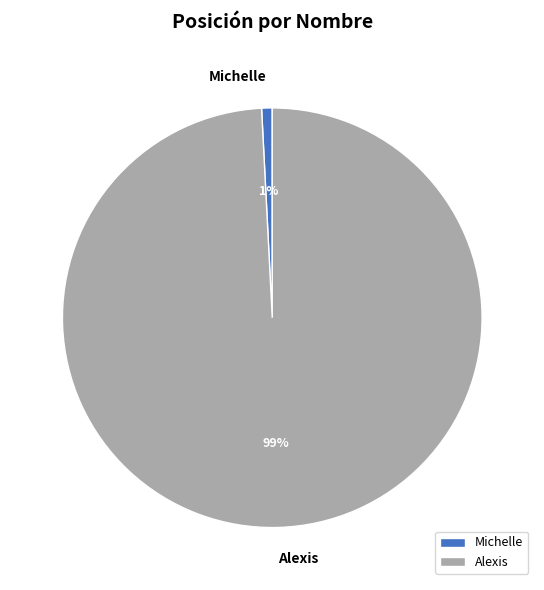

Between Alexis and Michelle, which is larger?

Alexis